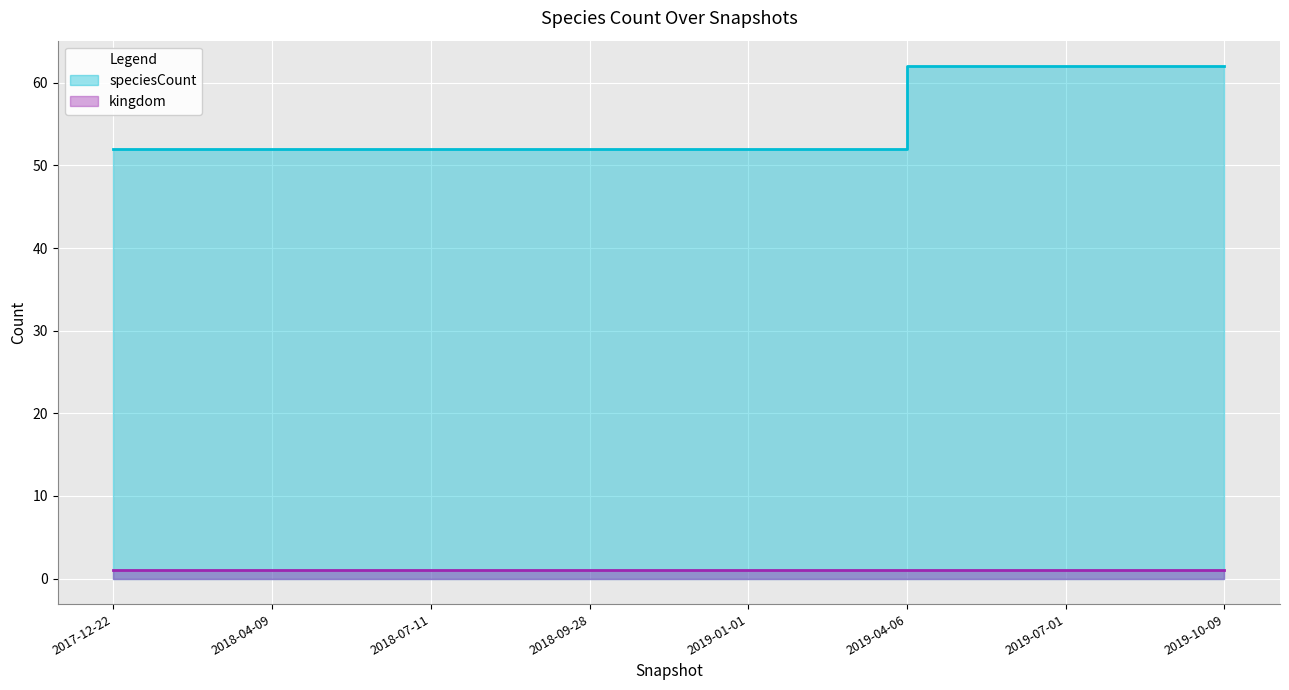

What is the change in value from 2018-09-28 to 2019-07-01?

+10